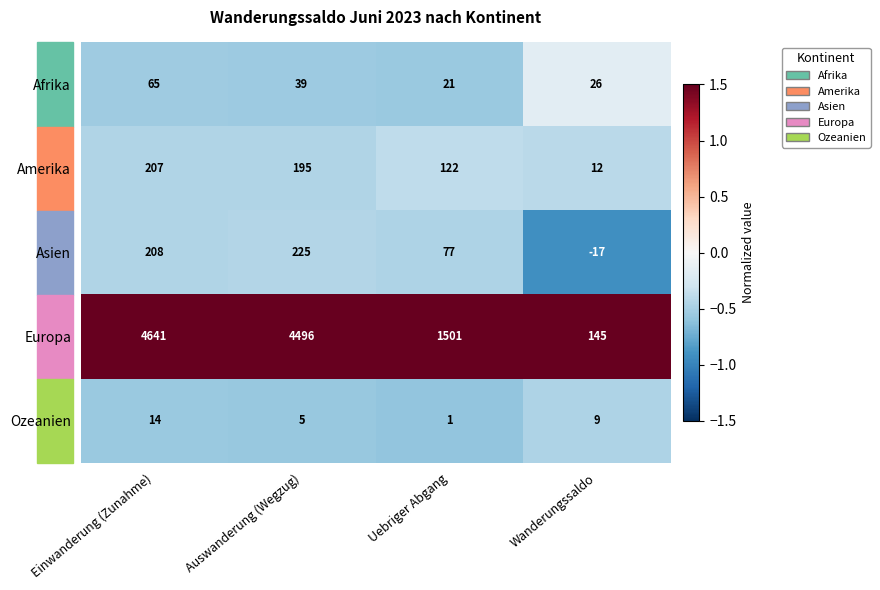

What is the difference between the Amerika values at Uebriger Abgang and Wanderungssaldo?

110